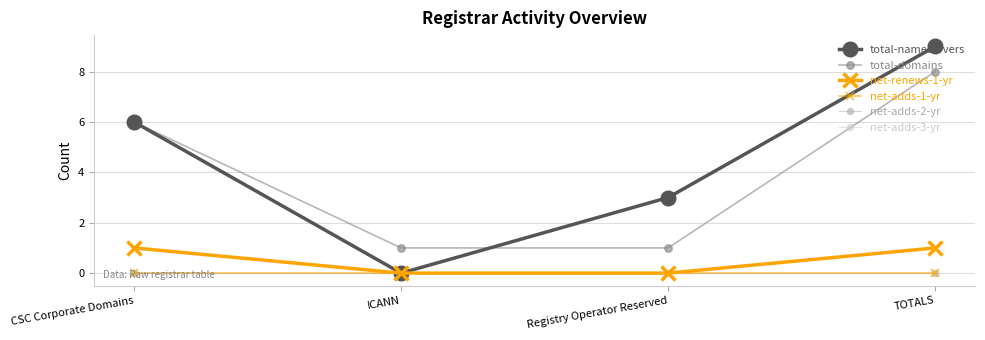

Between CSC Corporate Domains and ICANN, which series saw the biggest shift?

total-nameservers